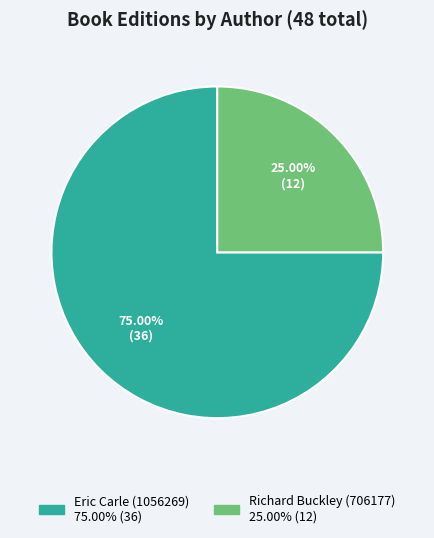

Rank the categories by value from lowest to highest.

Richard Buckley (706177), Eric Carle (1056269)